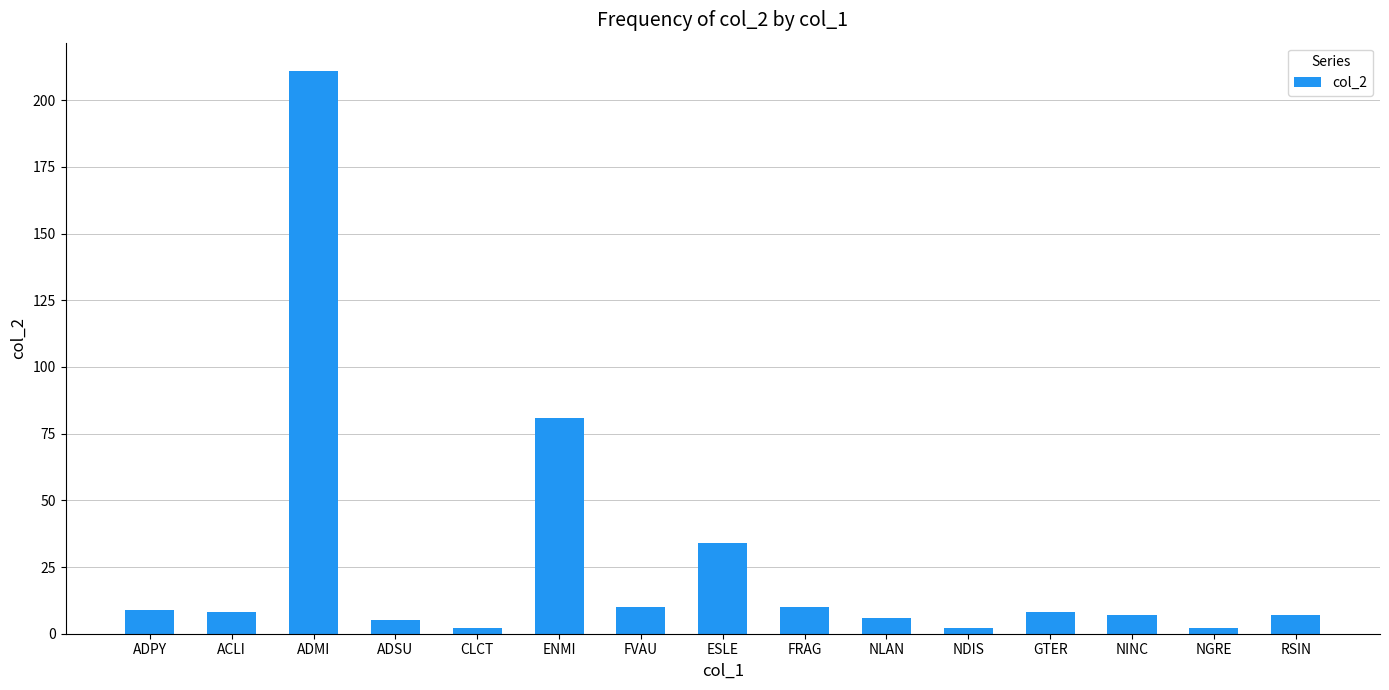

Reading left to right, extract all data points from this chart.

9	8	211	5	2	81	10	34	10	6	2	8	7	2	7